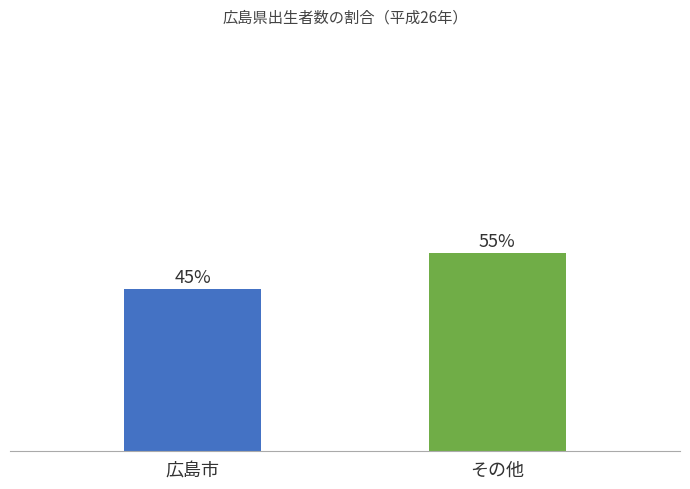

At which category does the chart reach its peak across all series?

その他